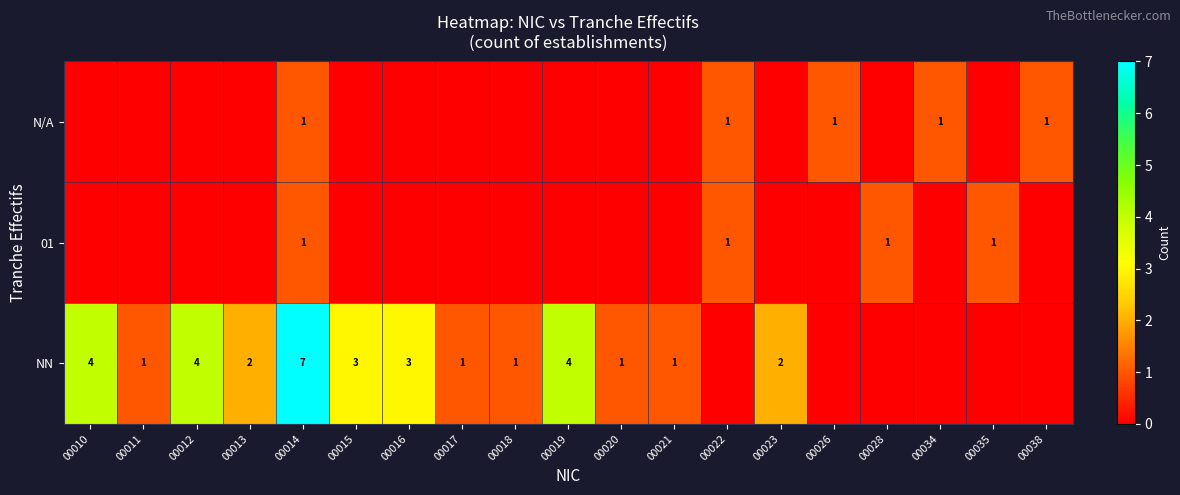

True or false: row_1 has a value of -1 at 00015.

False